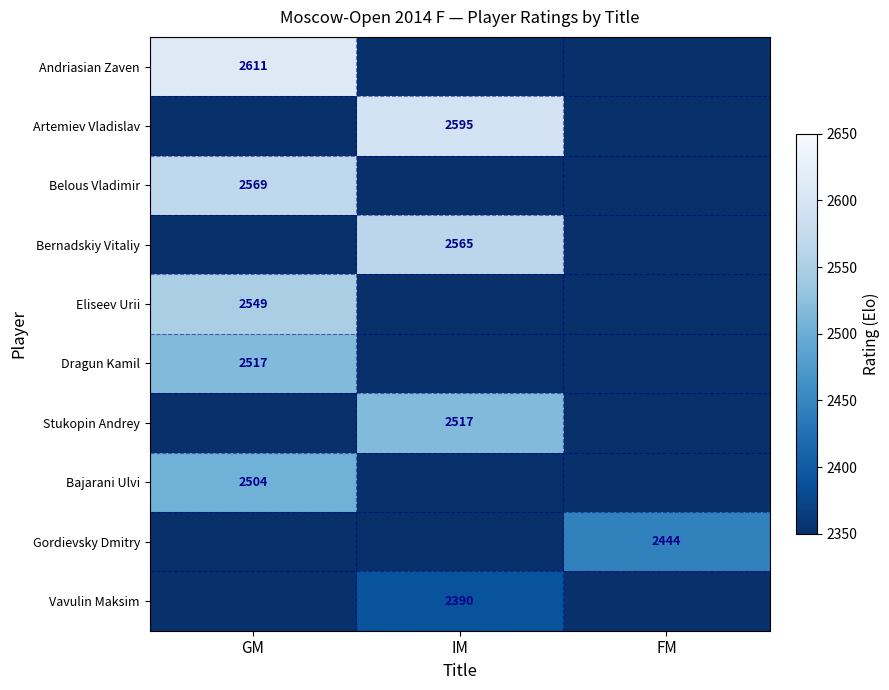

The value of Bernadskiy Vitaliy at IM is 2565. True or false?

True